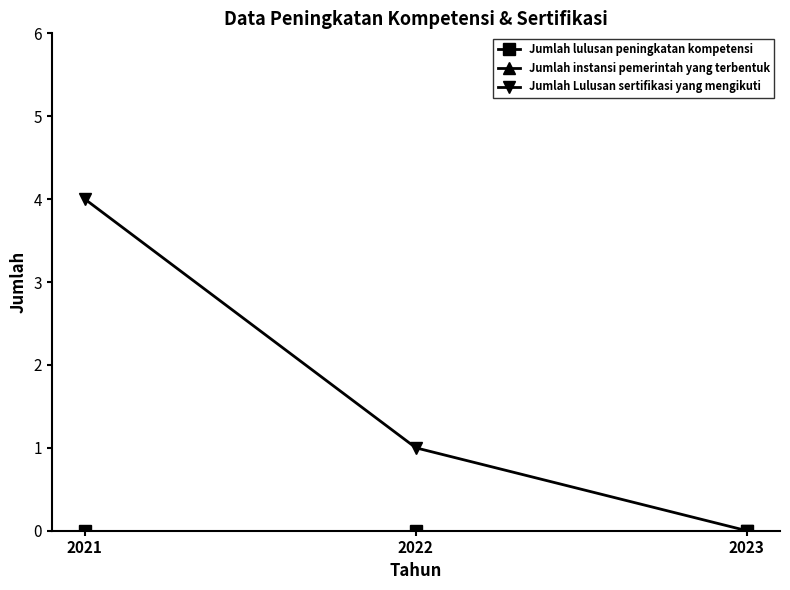

Is this an area chart (filled region under the line)?

No